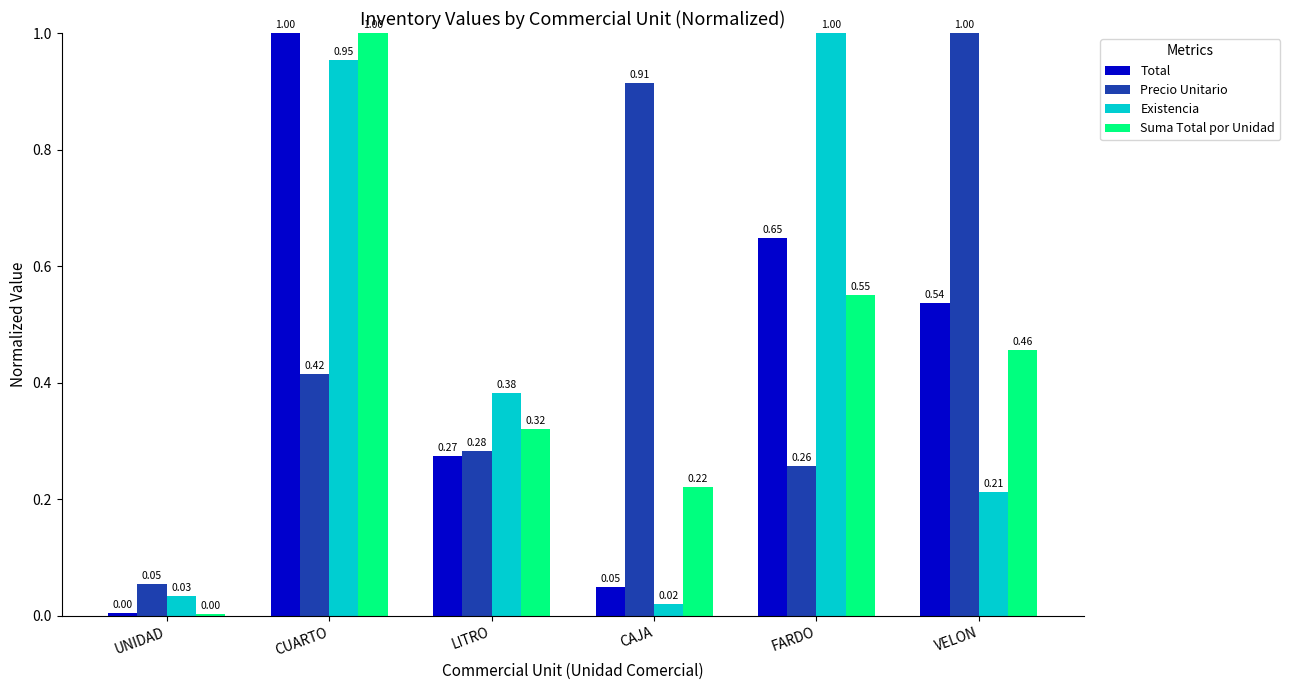

Does the chart contain stacked bars?

No